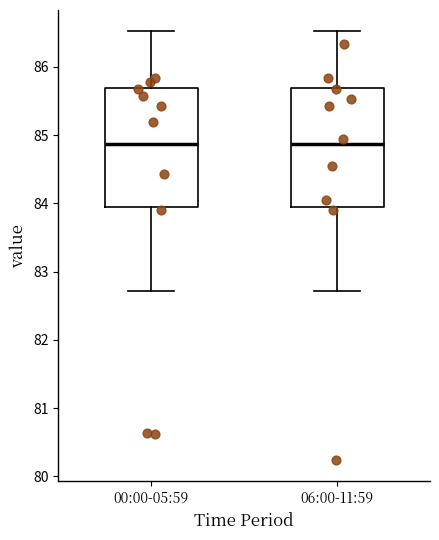

Reading left to right, transcribe this box plot: for each box, give where its median line is, the range the box spans, and where its two whiskers end, as read against the y-axis. The values are not printed on the chart, so give them approximately, as read against the axis.

00:00-05:59: median 84.9, box 83.9 to 85.7, whiskers 82.7 to 86.5
06:00-11:59: median 84.9, box 83.9 to 85.7, whiskers 82.7 to 86.5